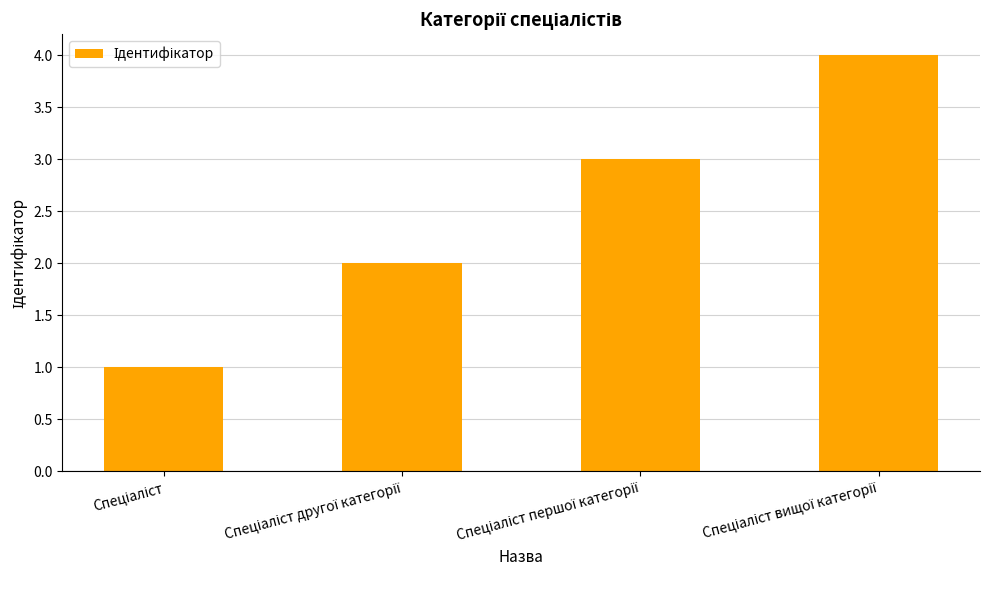

What is the greatest value displayed?

4